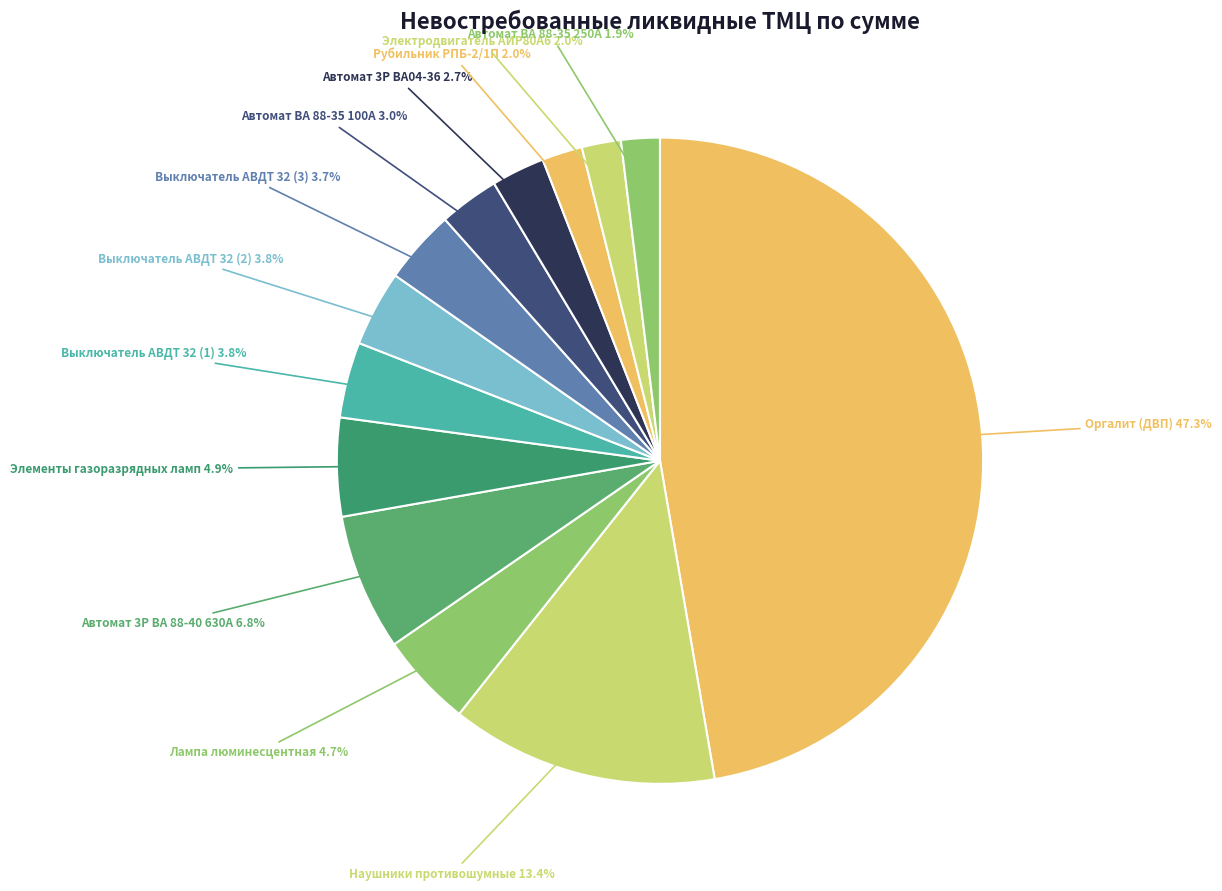

To the nearest percent, what is the average slice percentage?

8%